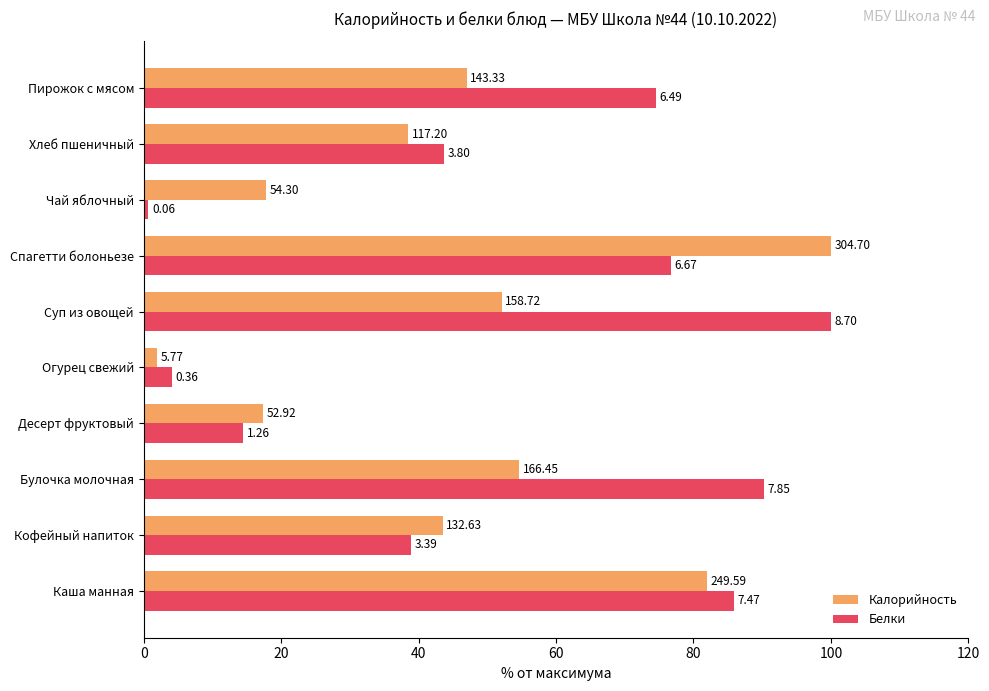

What is the maximum value shown in the chart?

100.0